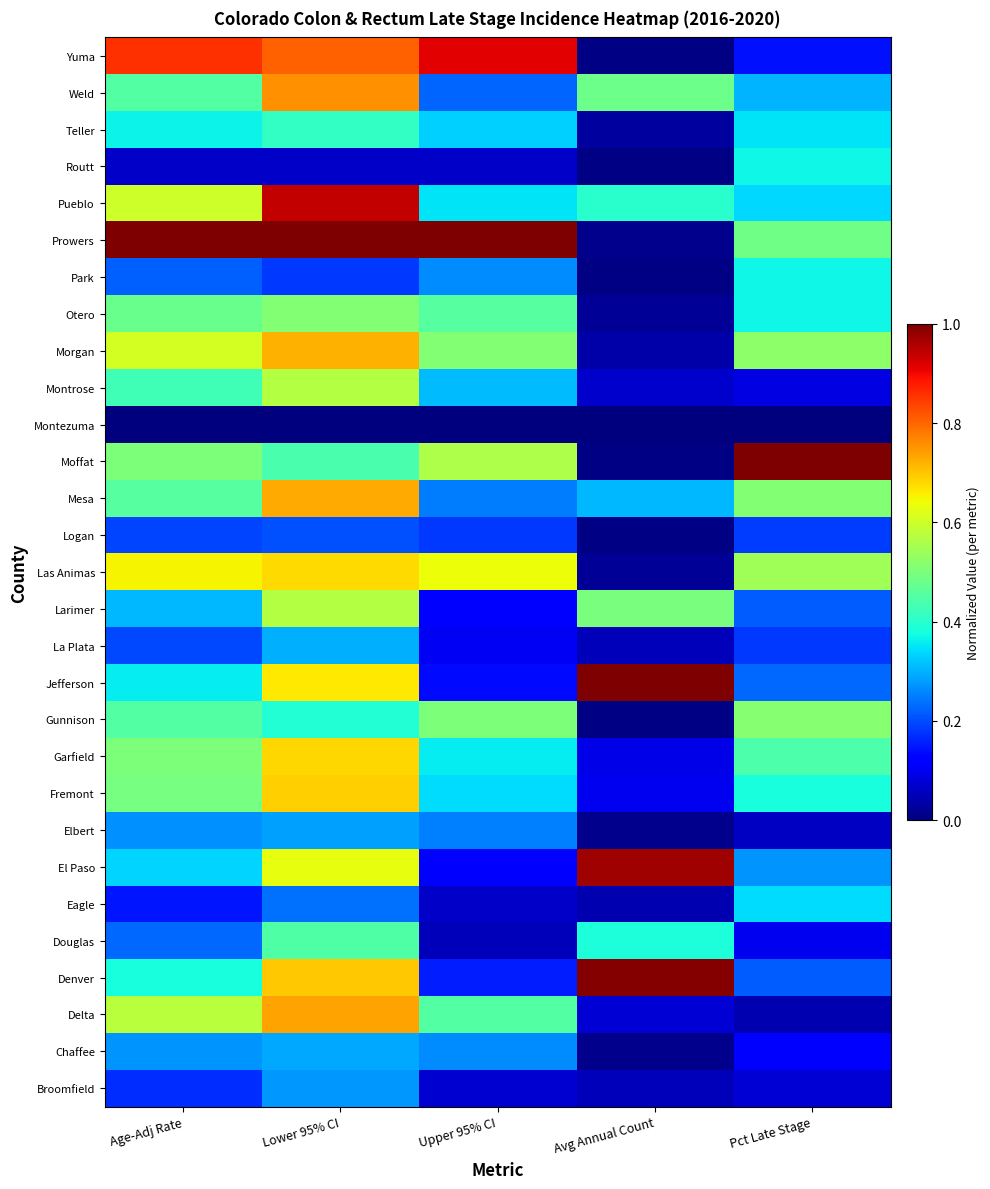

What is the spread (max minus min) of values at Age-Adj Rate?

1.0